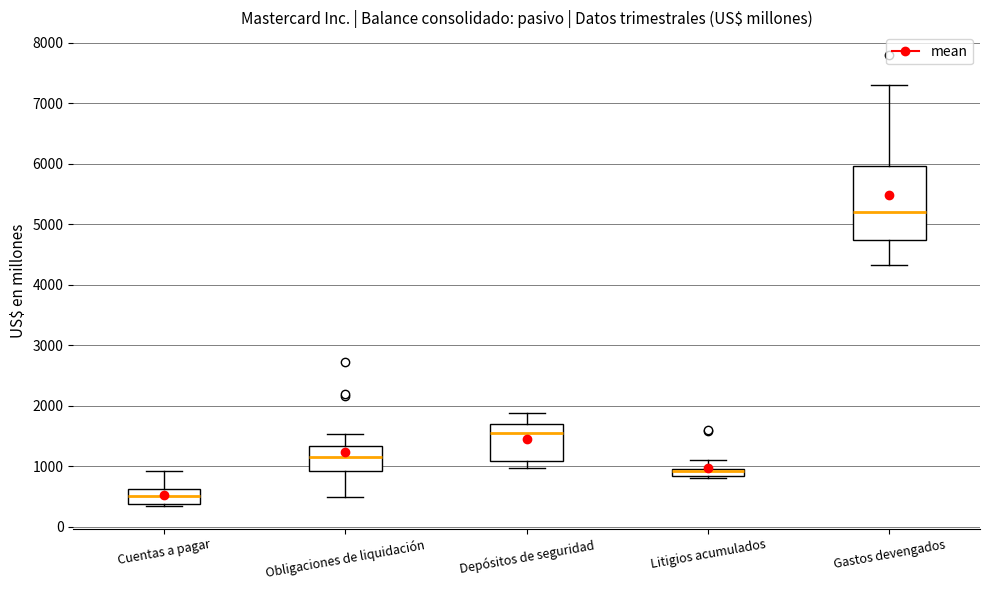

Where does the median line of the box for Obligaciones de liquidación sit on the y-axis? The values are not printed on the chart, so give them approximately, as read against the axis.

1200